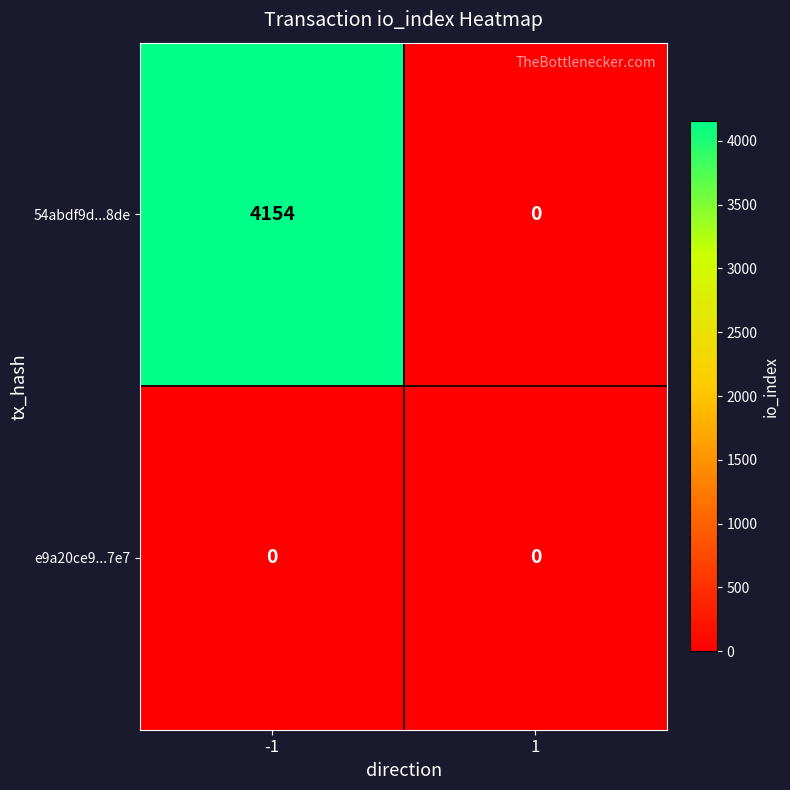

The value of 54abdf9d...8de at -1 is 5662. True or false?

False